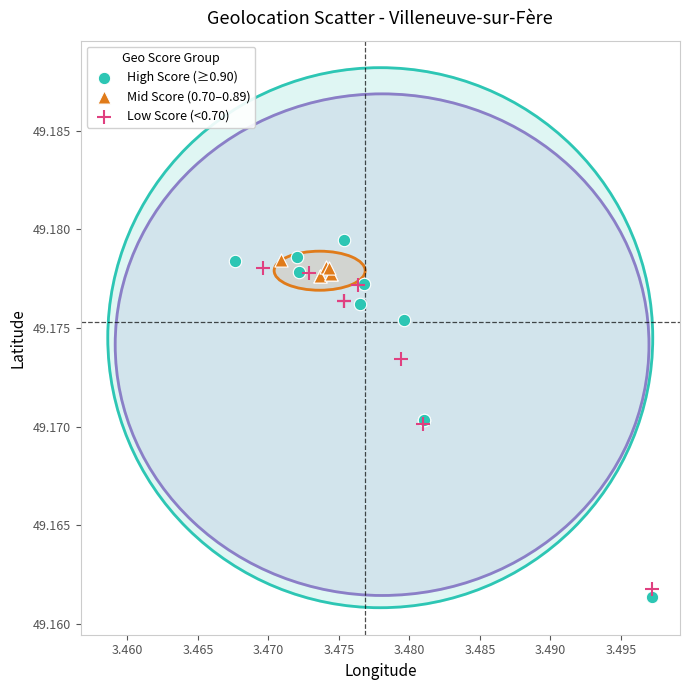

Which series has the largest Y range (max minus min)?

High Score (≥0.90)